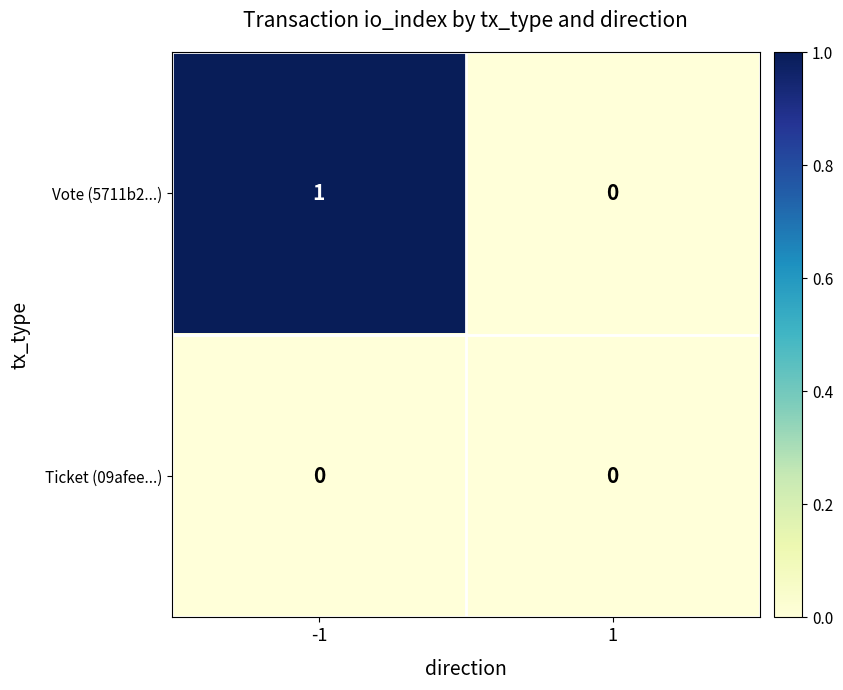

Is the value of Vote (5711b2...) at -1 greater than the value of Ticket (09afee...) at 1?

Yes